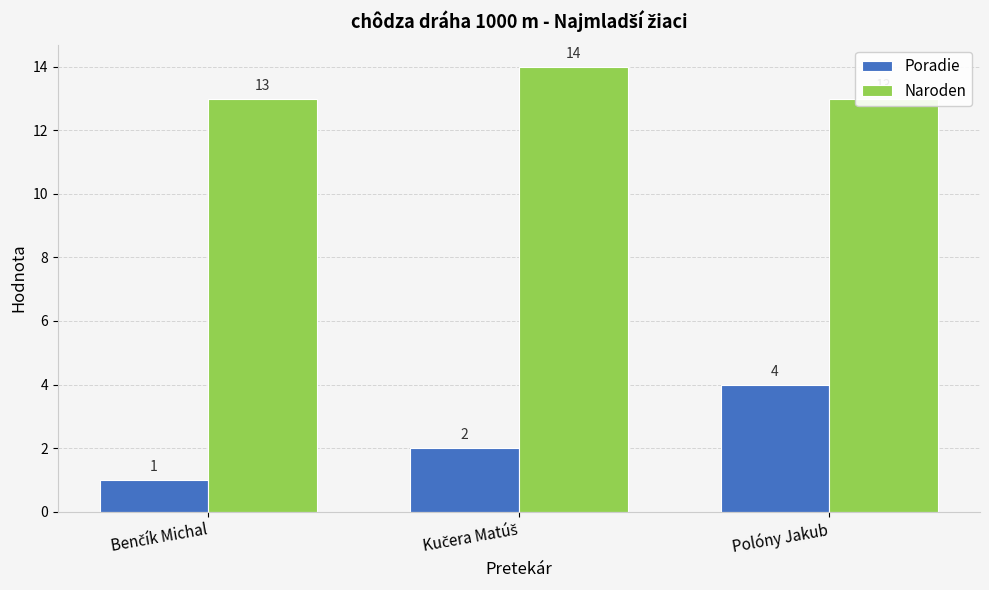

Which series has the largest total across all categories?

Naroden